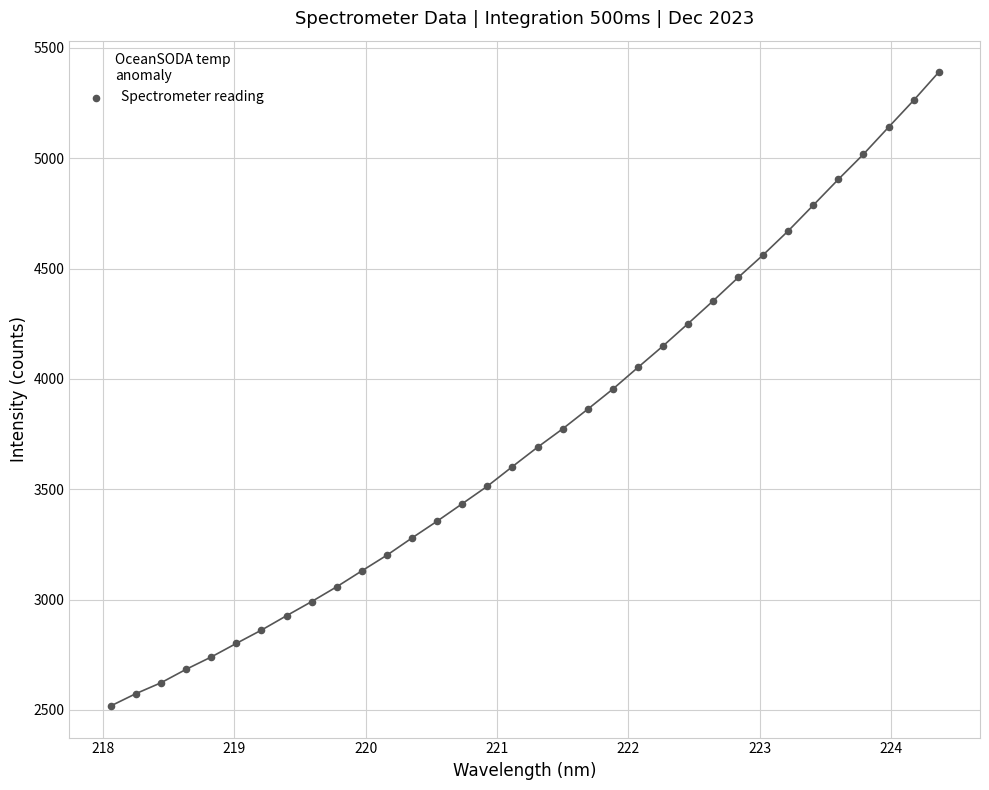

What is the range of Y values (max minus min)?

2870.5